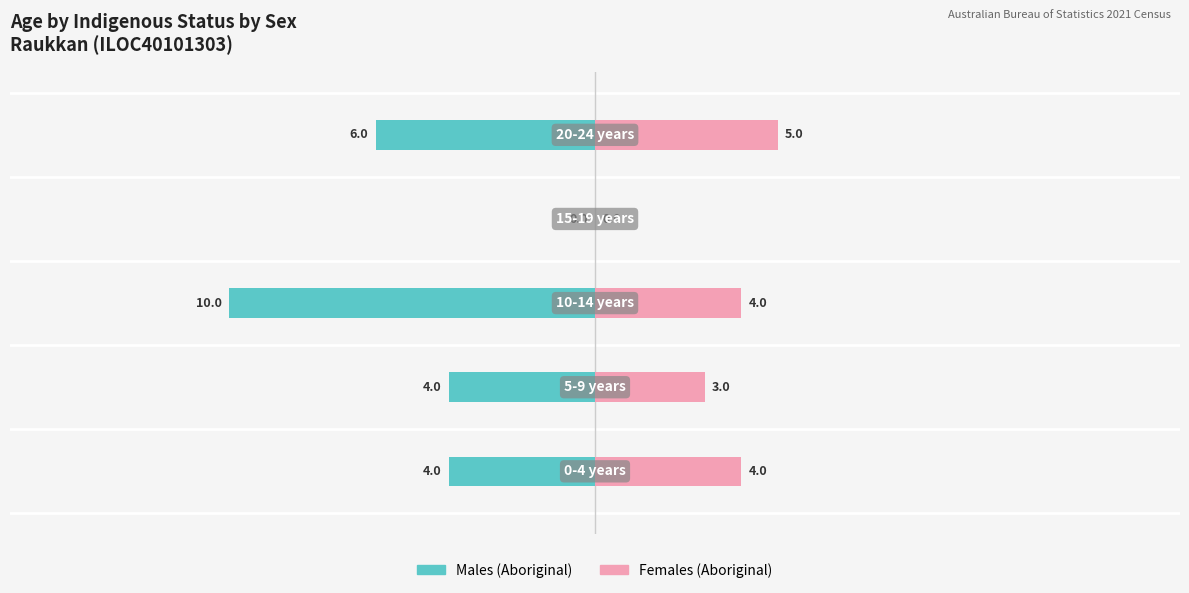

What are all the series names shown in the legend?

Males (Aboriginal), Females (Aboriginal)